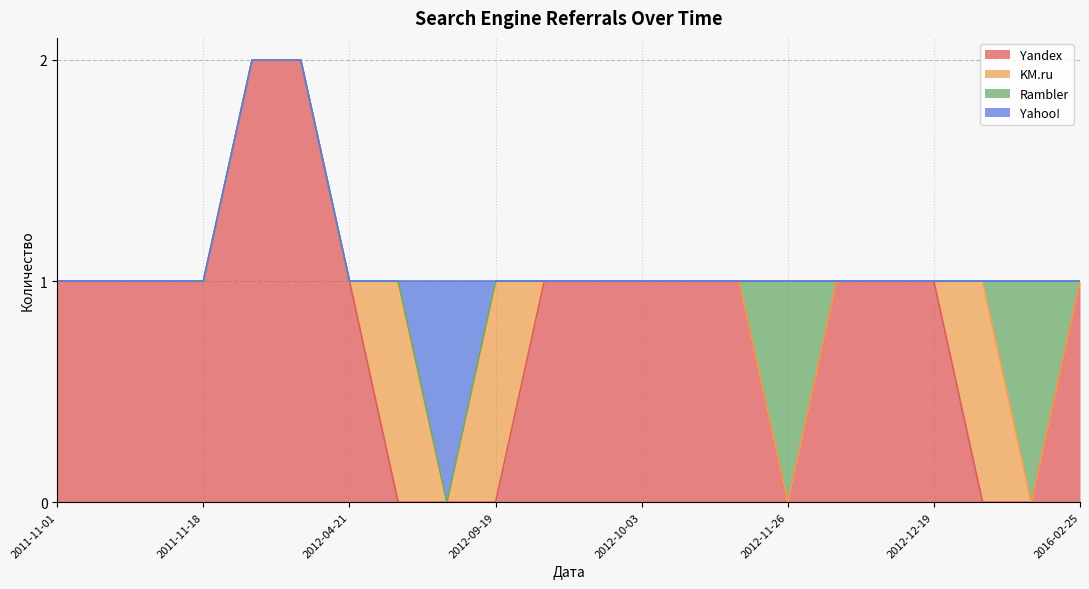

Reading left to right, what are all the values shown in this chart?

Yandex: 2016-02-25=1	2013-05-27=0	2012-12-30=0	2012-12-19=1	2012-12-09=1	2012-12-06=1	2012-11-26=0	2012-11-14=1	2012-11-12=1	2012-10-03=1	2012-09-27=1	2012-09-26=1	2012-09-19=0	2012-08-23=0	2012-08-02=0	2012-04-21=1	2011-11-28=2	2011-11-25=2	2011-11-18=1	2011-11-10=1	2011-11-09=1	2011-11-01=1
KM.ru: 2016-02-25=0	2013-05-27=0	2012-12-30=1	2012-12-19=0	2012-12-09=0	2012-12-06=0	2012-11-26=0	2012-11-14=0	2012-11-12=0	2012-10-03=0	2012-09-27=0	2012-09-26=0	2012-09-19=1	2012-08-23=0	2012-08-02=1	2012-04-21=0	2011-11-28=0	2011-11-25=0	2011-11-18=0	2011-11-10=0	2011-11-09=0	2011-11-01=0
Rambler: 2016-02-25=0	2013-05-27=1	2012-12-30=0	2012-12-19=0	2012-12-09=0	2012-12-06=0	2012-11-26=1	2012-11-14=0	2012-11-12=0	2012-10-03=0	2012-09-27=0	2012-09-26=0	2012-09-19=0	2012-08-23=0	2012-08-02=0	2012-04-21=0	2011-11-28=0	2011-11-25=0	2011-11-18=0	2011-11-10=0	2011-11-09=0	2011-11-01=0
Yahoo!: 2016-02-25=0	2013-05-27=0	2012-12-30=0	2012-12-19=0	2012-12-09=0	2012-12-06=0	2012-11-26=0	2012-11-14=0	2012-11-12=0	2012-10-03=0	2012-09-27=0	2012-09-26=0	2012-09-19=0	2012-08-23=1	2012-08-02=0	2012-04-21=0	2011-11-28=0	2011-11-25=0	2011-11-18=0	2011-11-10=0	2011-11-09=0	2011-11-01=0